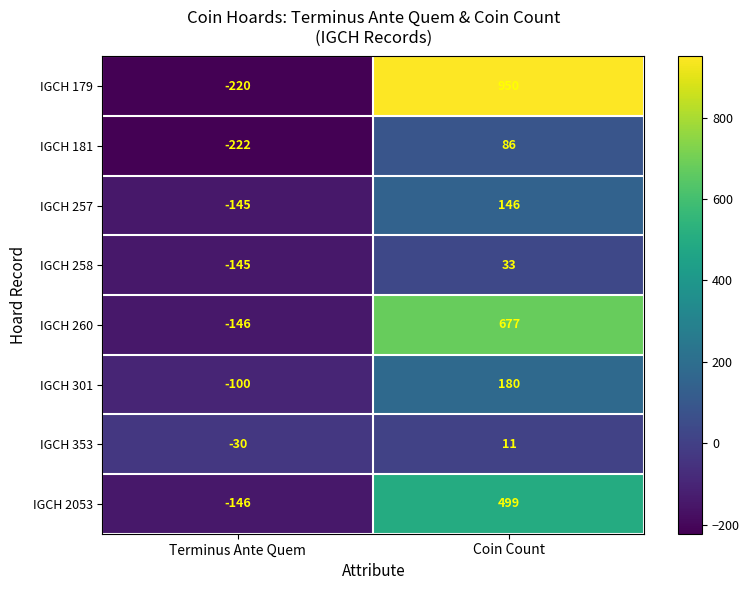

Rank the series at Coin Count from lowest to highest value.

IGCH 353, IGCH 258, IGCH 181, IGCH 257, IGCH 301, IGCH 2053, IGCH 260, IGCH 179